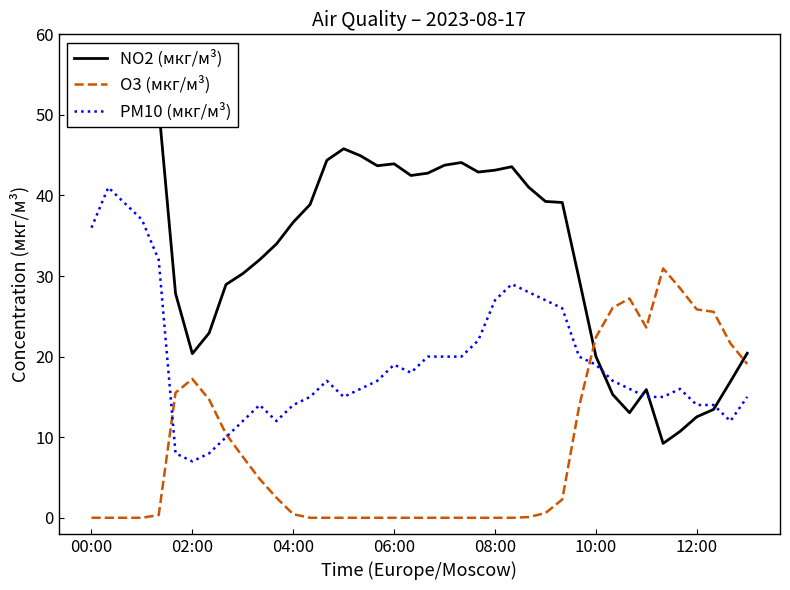

Is it true that O3 (мкг/м³) equals 8.9 at 12:00?

False